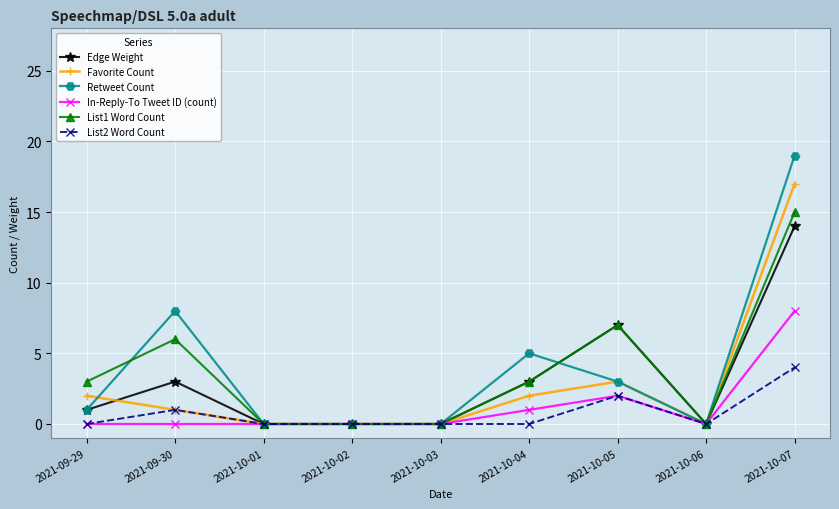

How many distinct data groups are displayed?

6